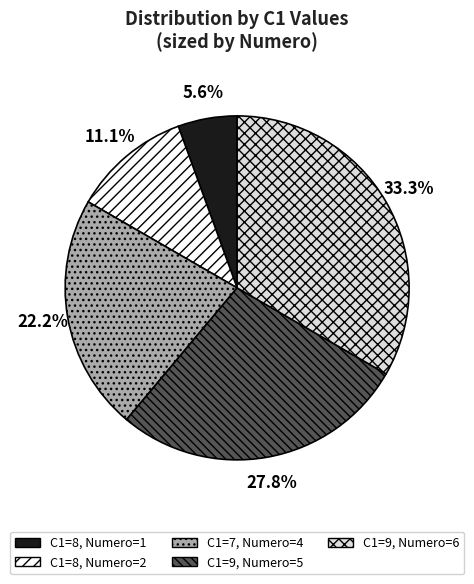

Does any single category account for the majority?

No